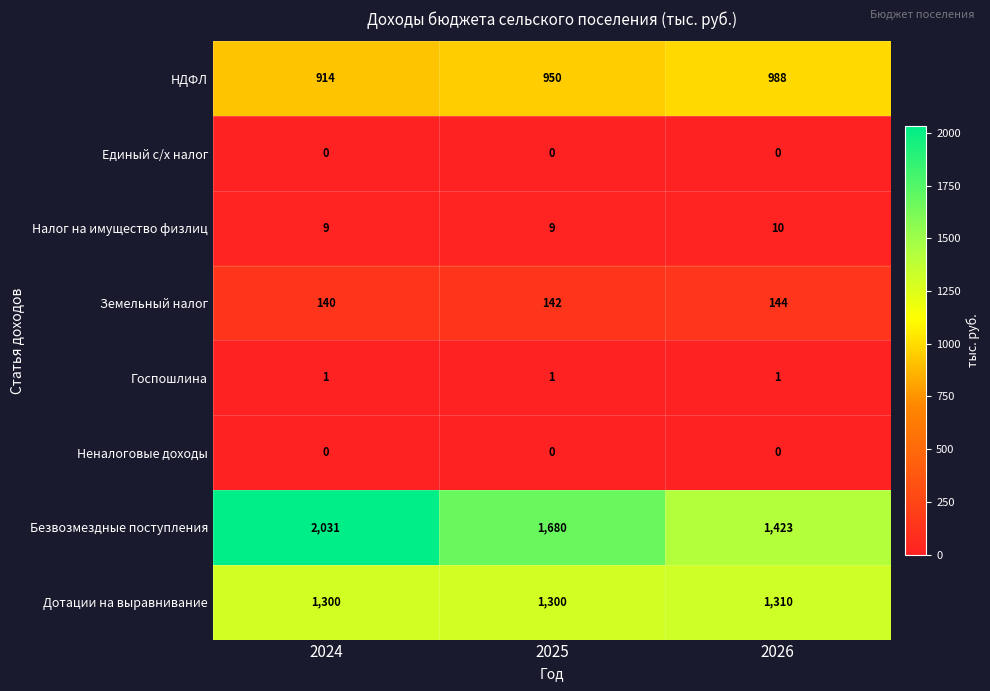

What value does the Земельный налог series have at 2024?

140